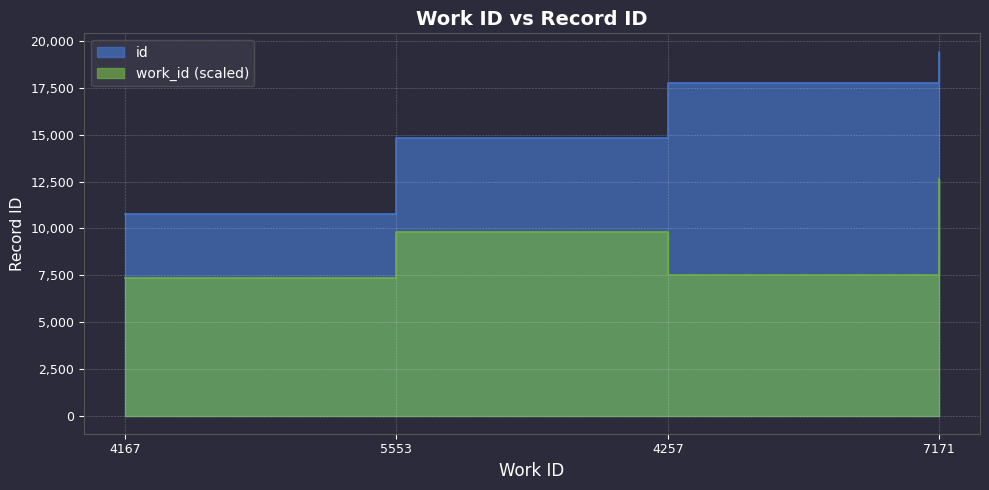

How many lines are shown in the chart?

2